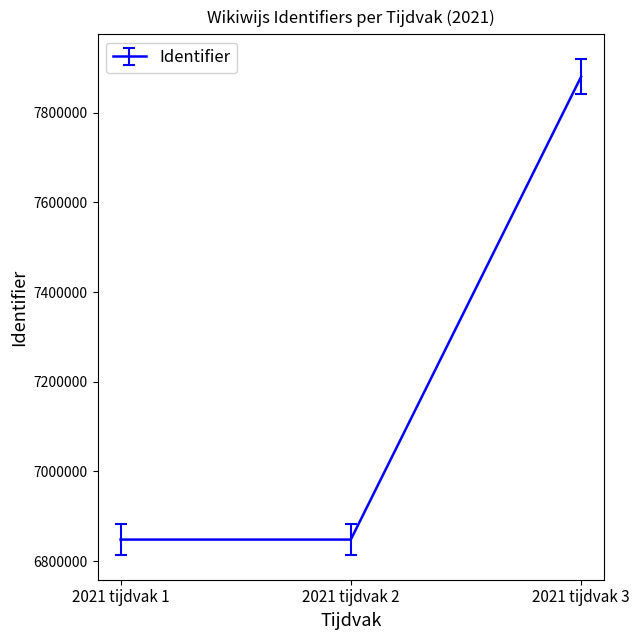

What is the ratio of the value at 2021 tijdvak 3 to the value at 2021 tijdvak 1?

1.2